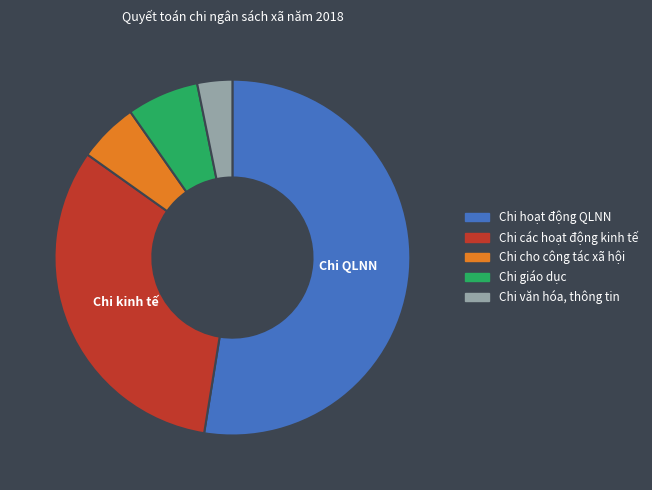

To the nearest percent, what is the average slice percentage?

20%